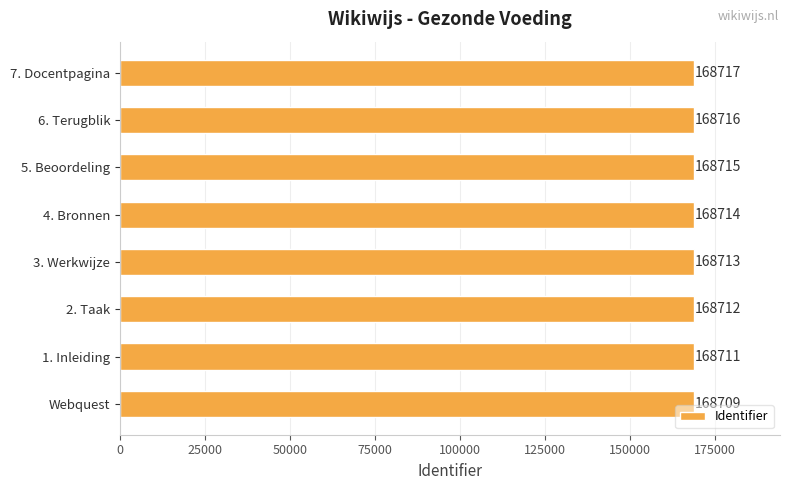

How many data points are less than 168714?

4